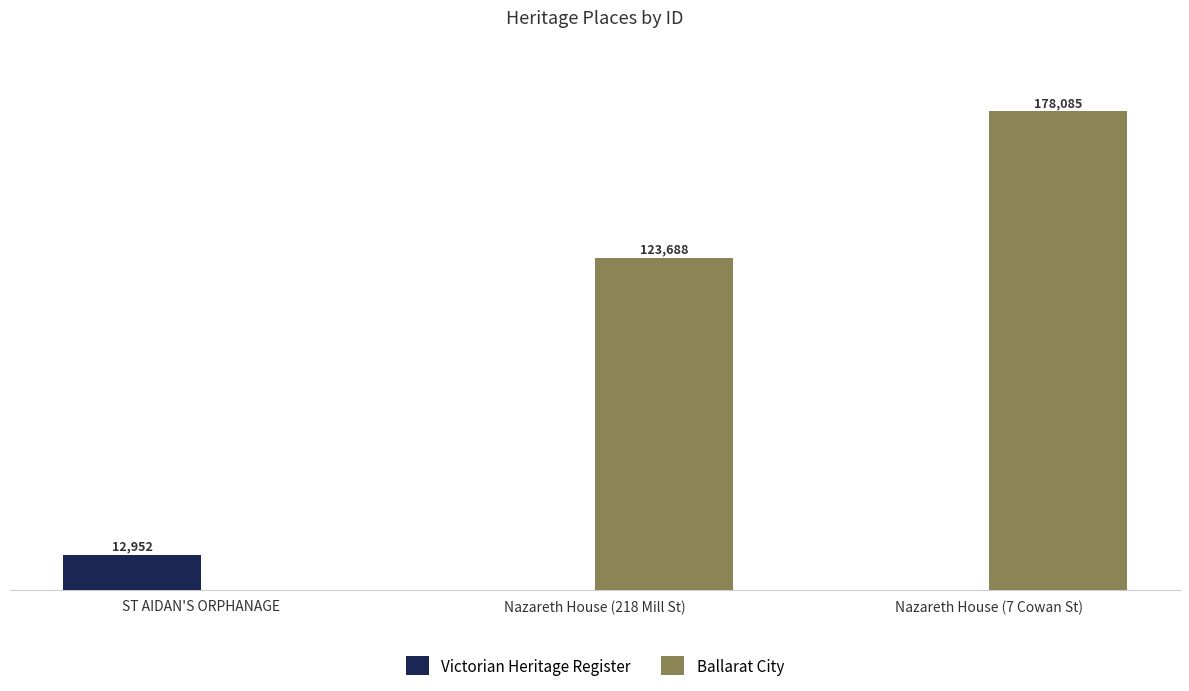

At which label is Ballarat City closest to 89042?

Nazareth House (218 Mill St)